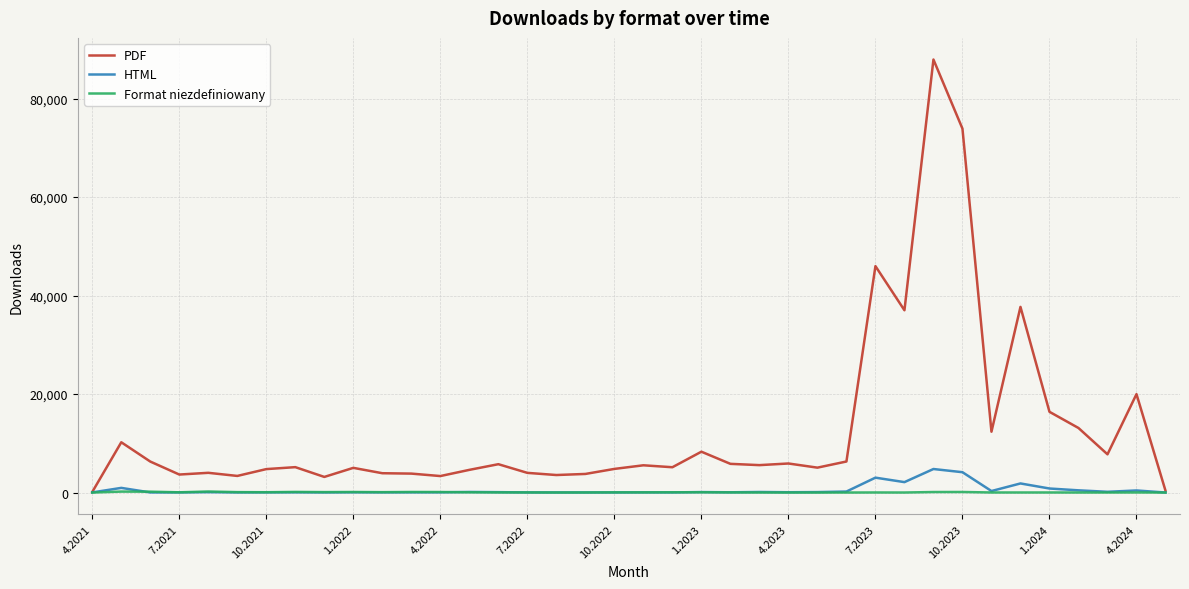

Which series has the widest spread of values?

PDF